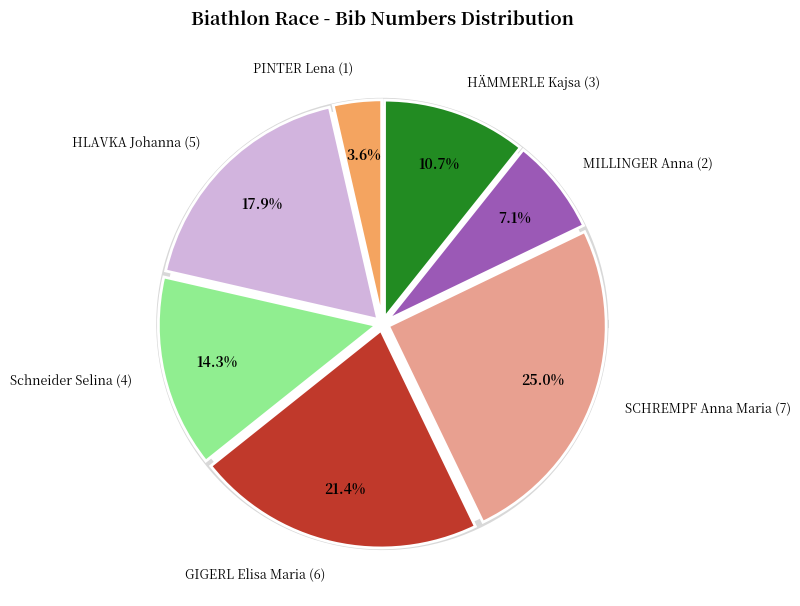

How many slices are in this pie chart?

7